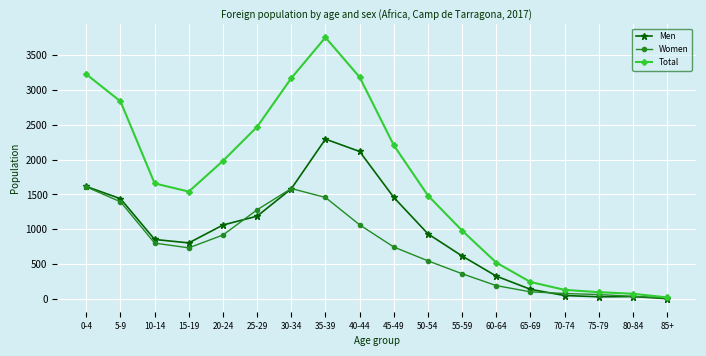

Rank the series by their average value, from highest to lowest.

Total, Men, Women